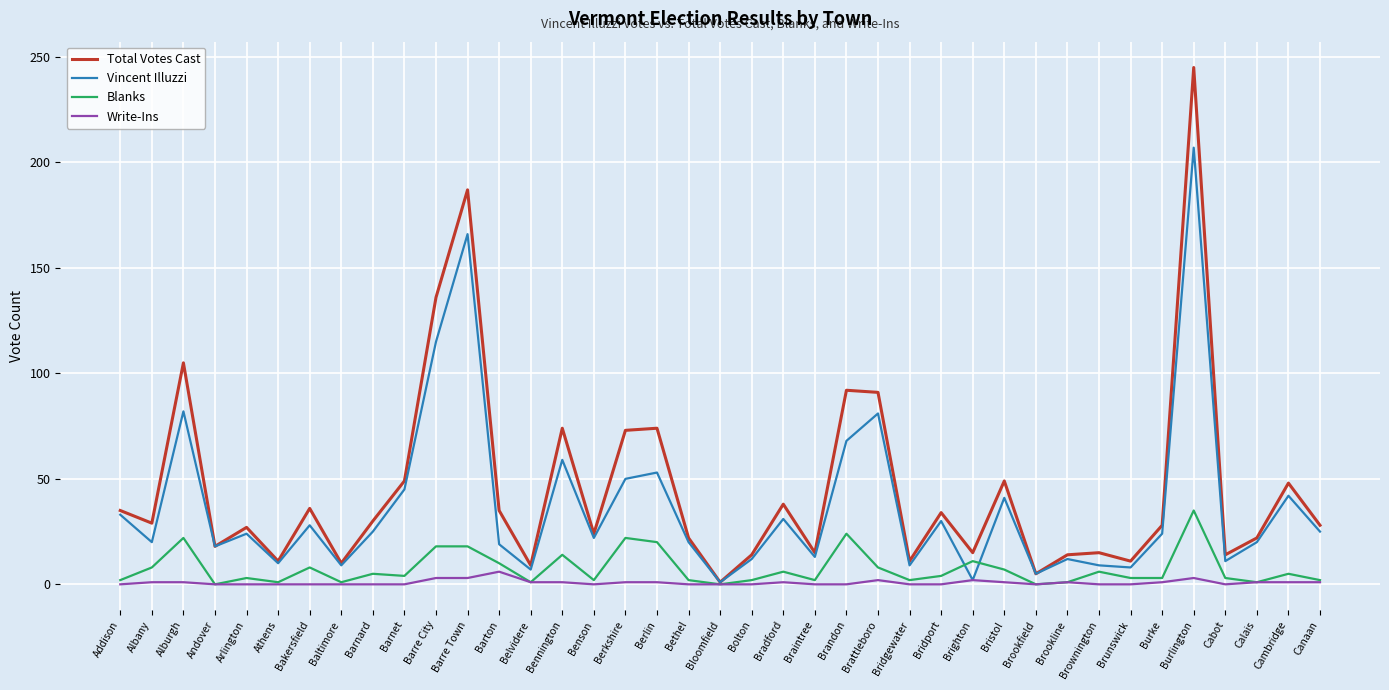

Where is the first local minimum for Blanks?

Andover